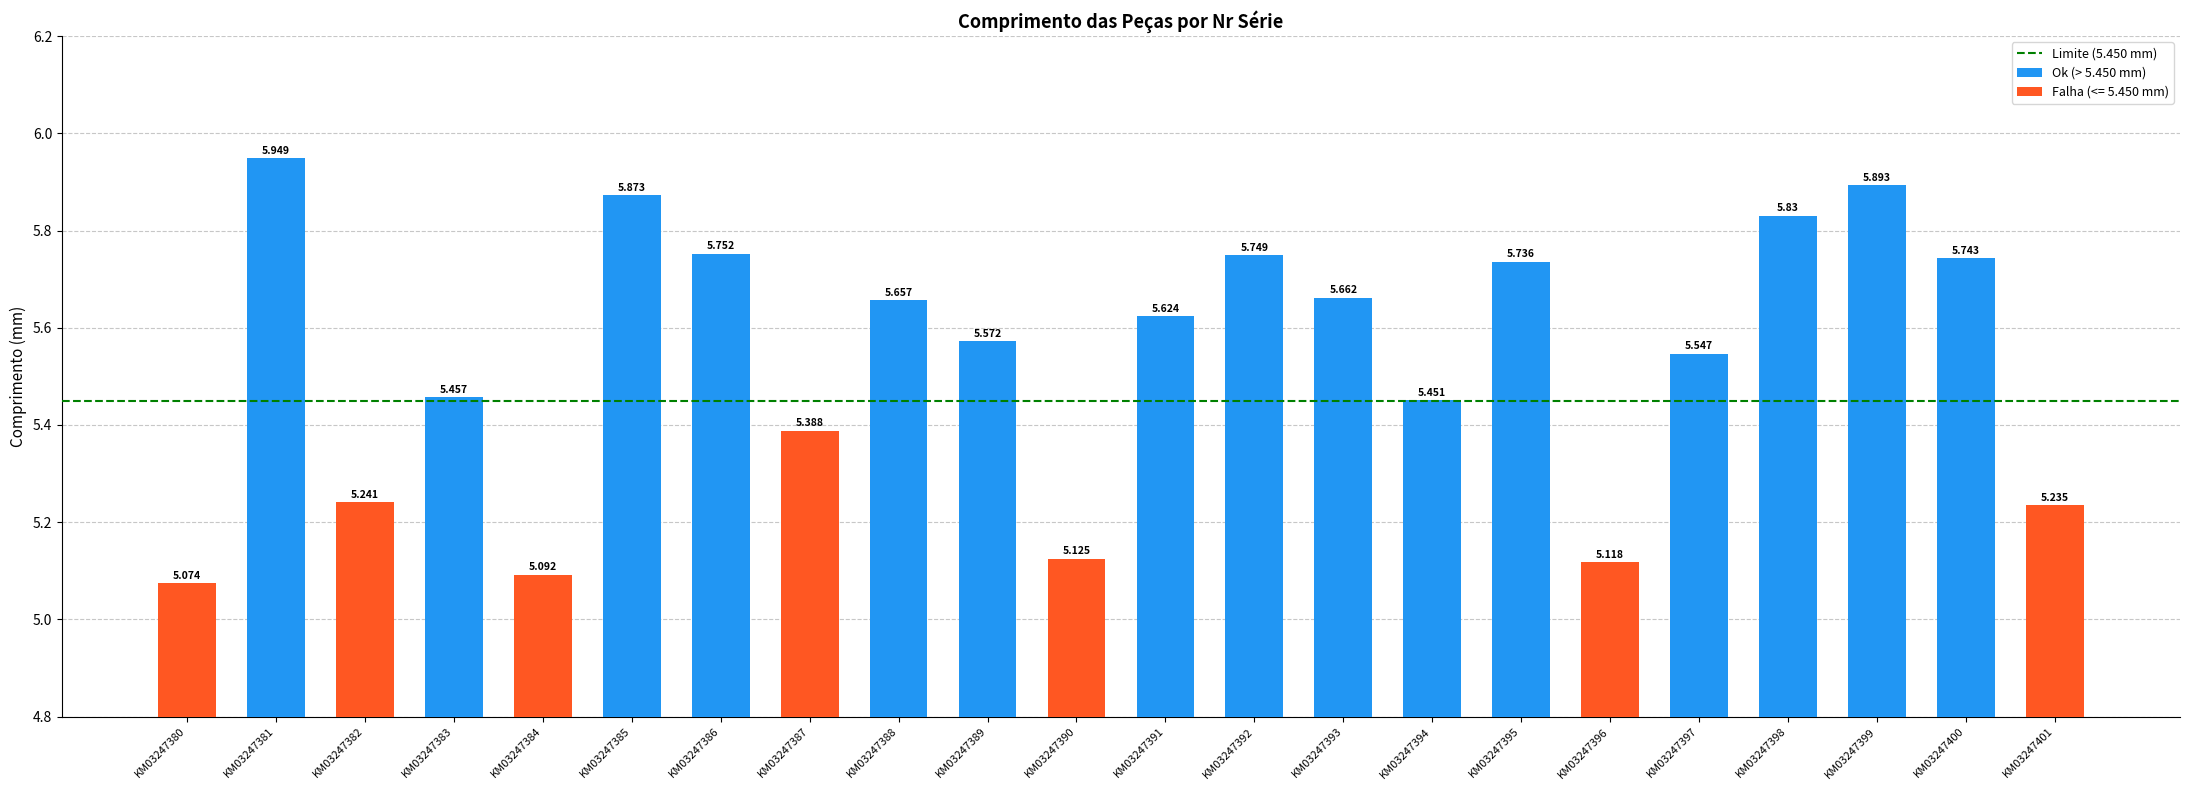

Is it true that the value at KM03247401 is 3.2?

False